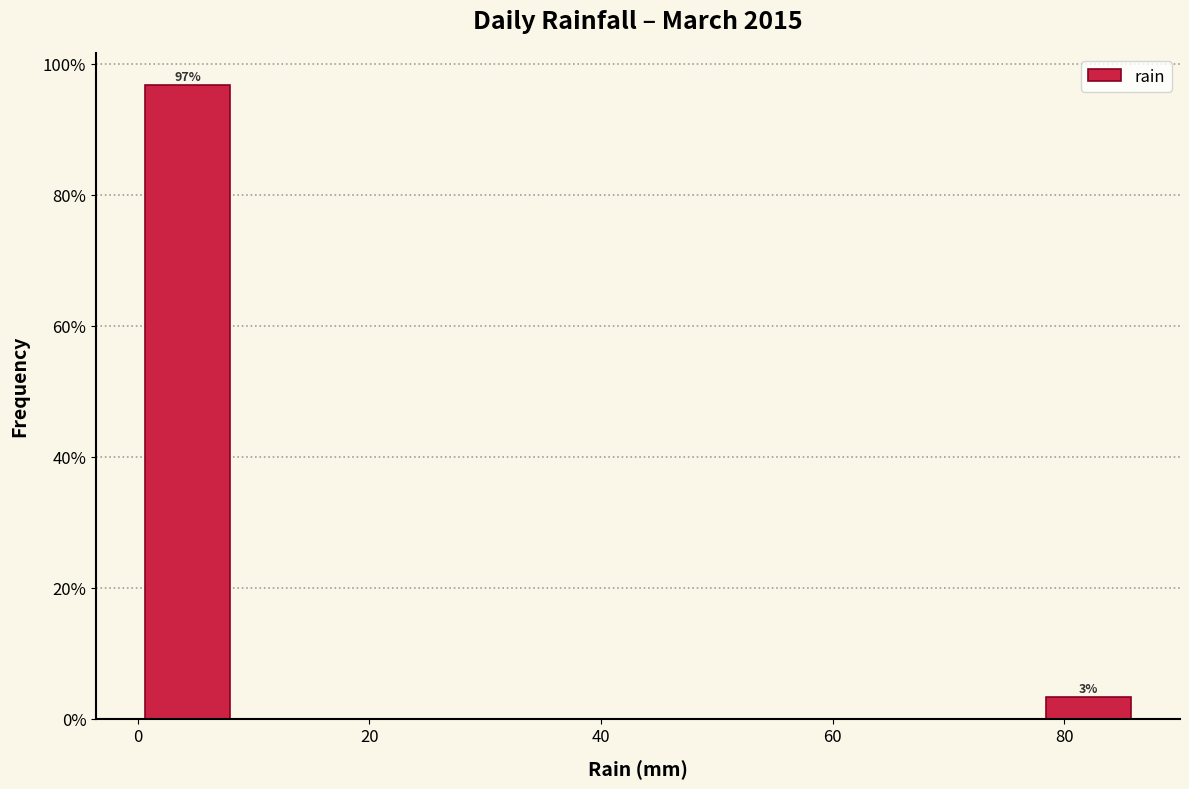

Which range on the x-axis has the tallest bar?

0 to 8